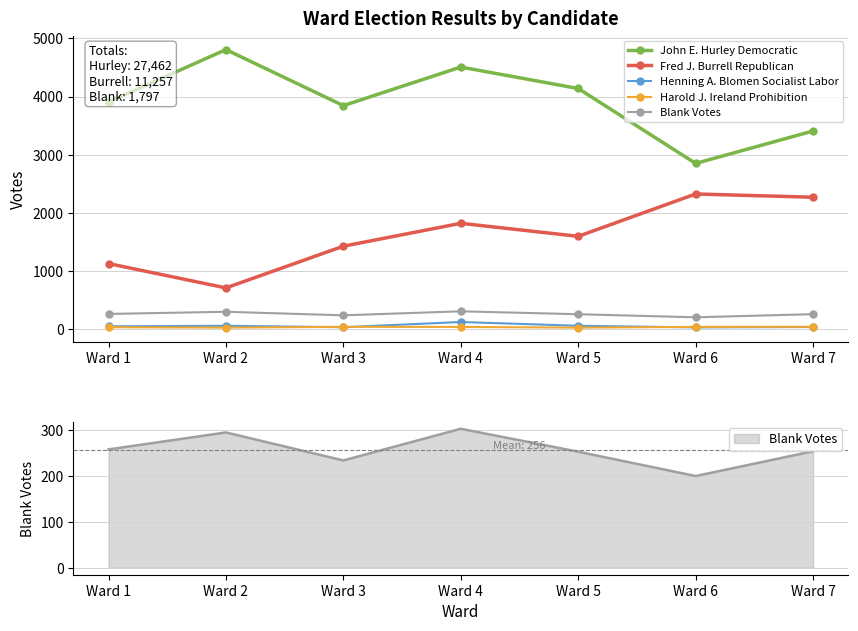

At which category is the sum across all series the highest?

Ward 4